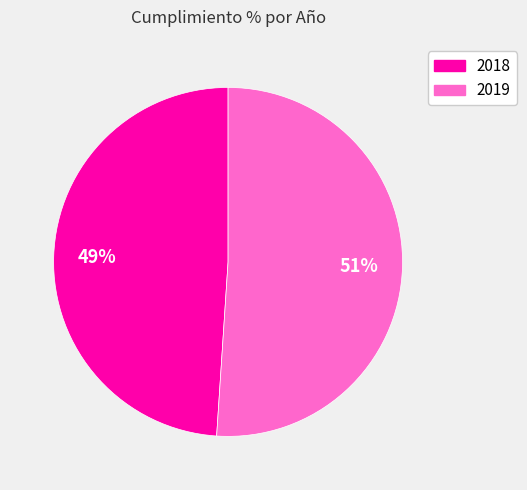

What is the largest slice in the pie chart?

2019